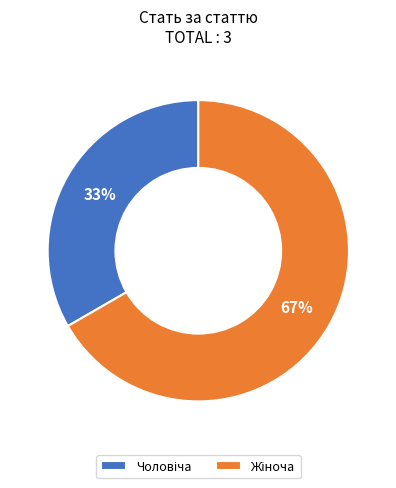

To the nearest percent, what is the average slice percentage?

50%